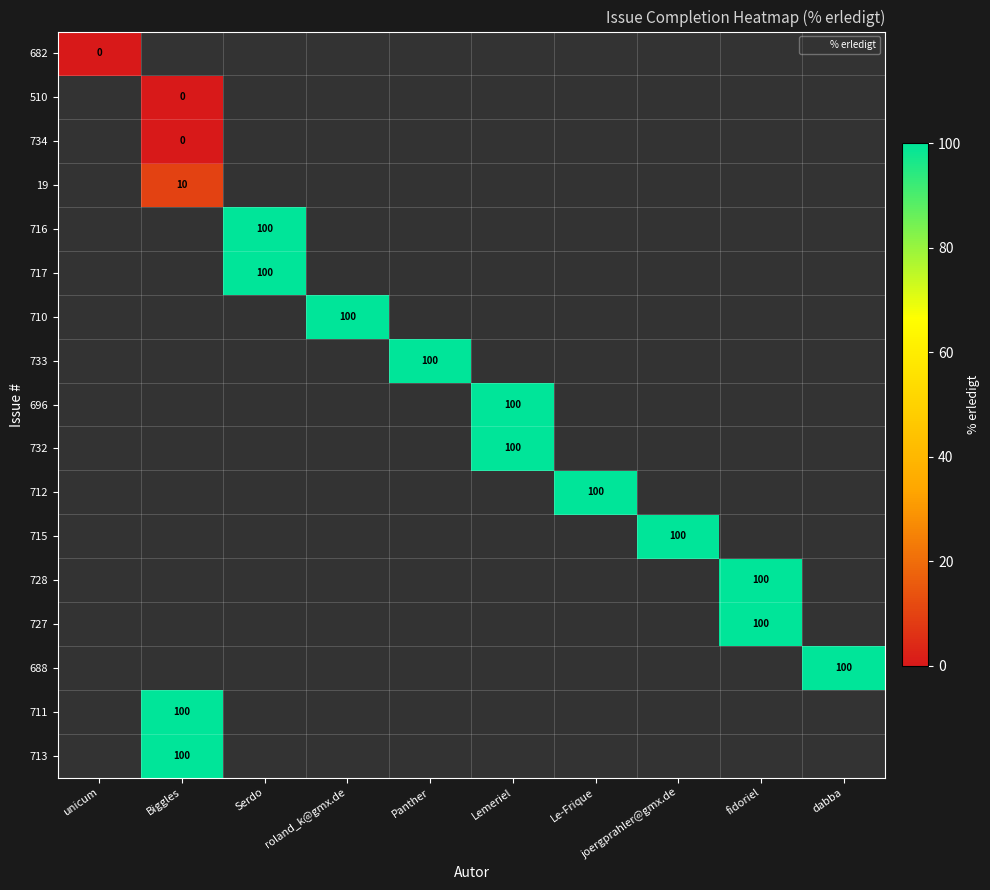

Which category has the highest value across all series?

Serdo